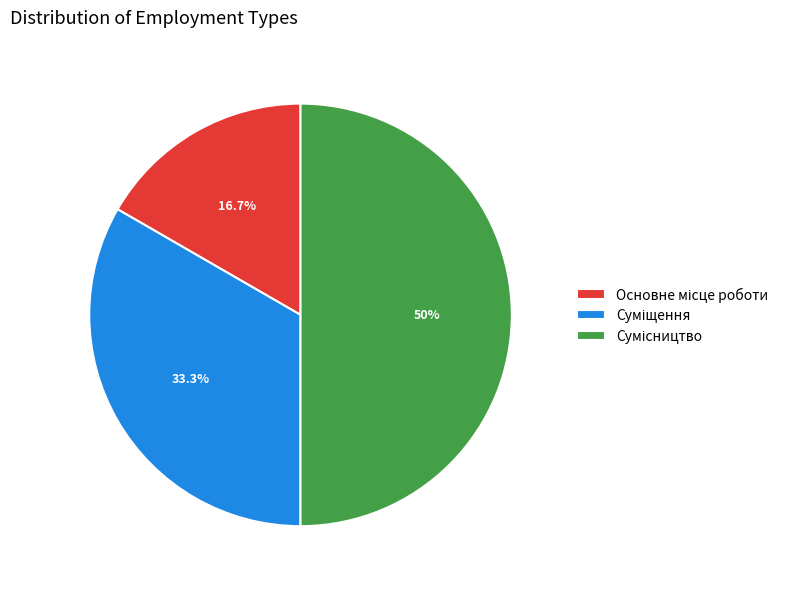

What percentage is NOT represented by Суміщення?

66.7%